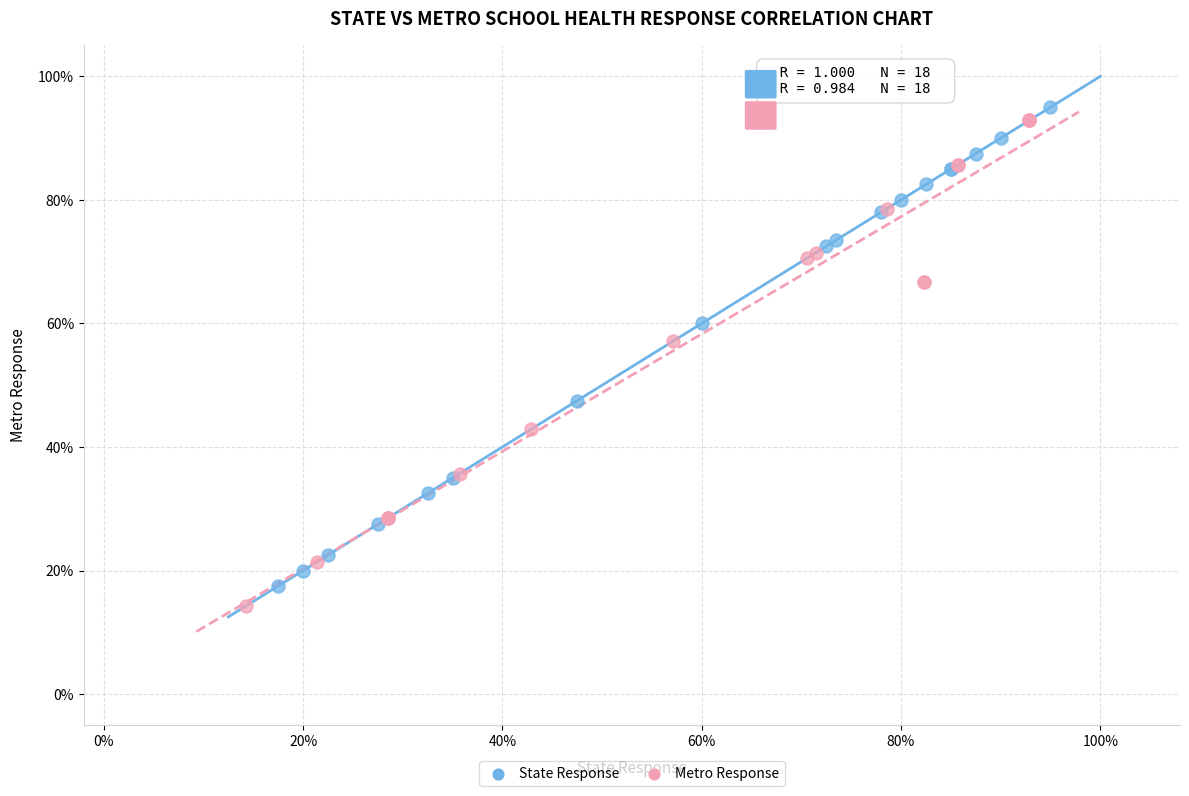

Which series has the largest Y range (max minus min)?

Metro Response